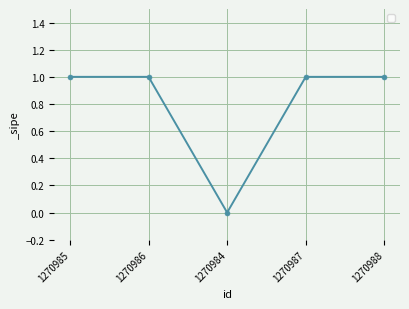

The value at 1270984 is -1. True or false?

False